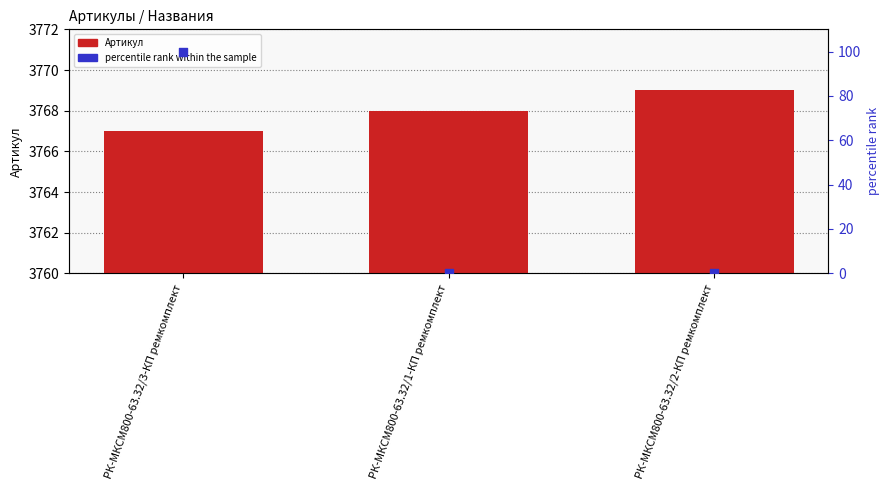

At how many categories does at least one series exceed 3683?

3